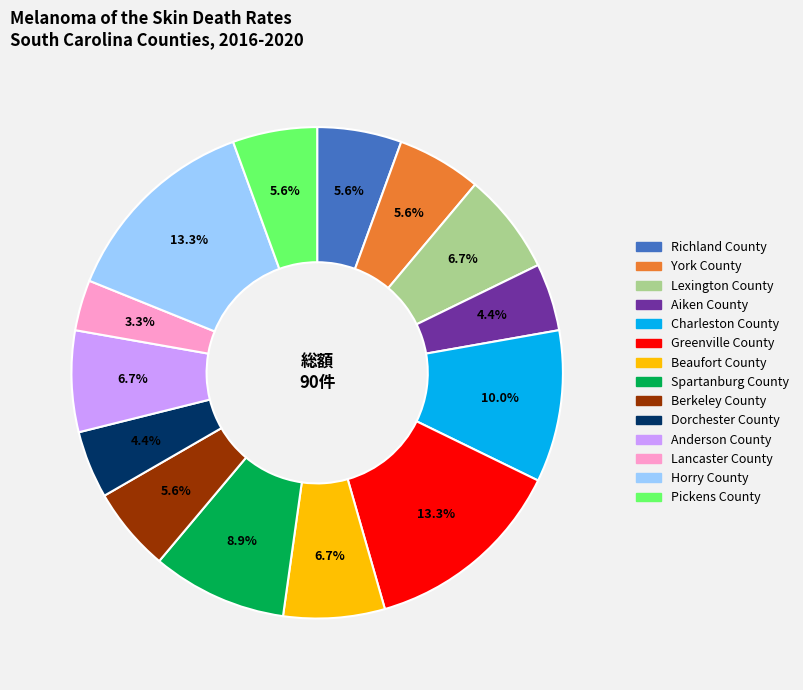

What percentage is the Richland County slice, to the nearest percent?

6%